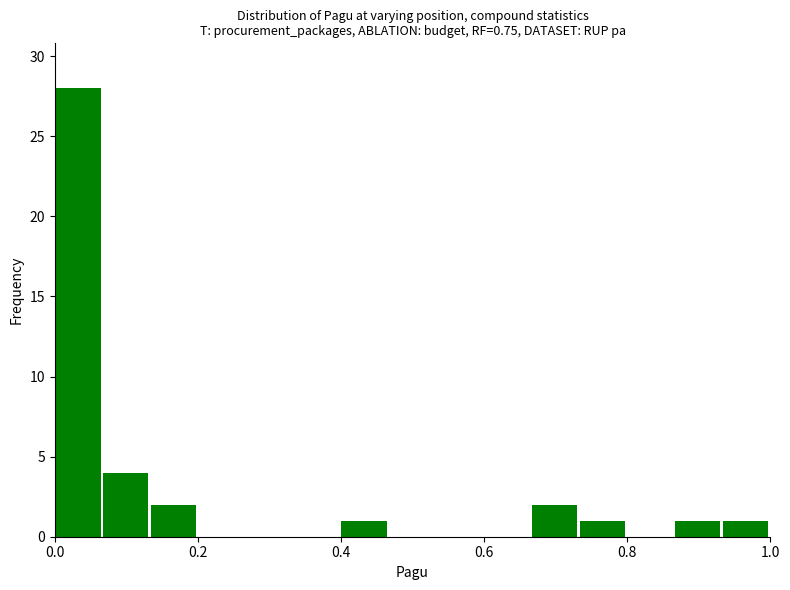

Read against the x-axis, roughly where is the centre of the tallest bar?

0.04